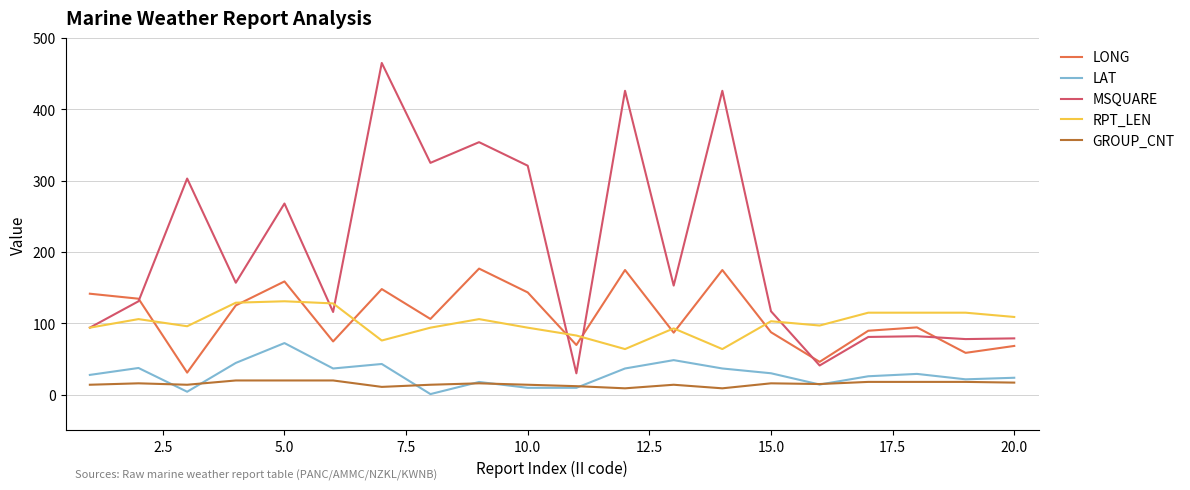

Which series has the largest range (max minus min)?

MSQUARE